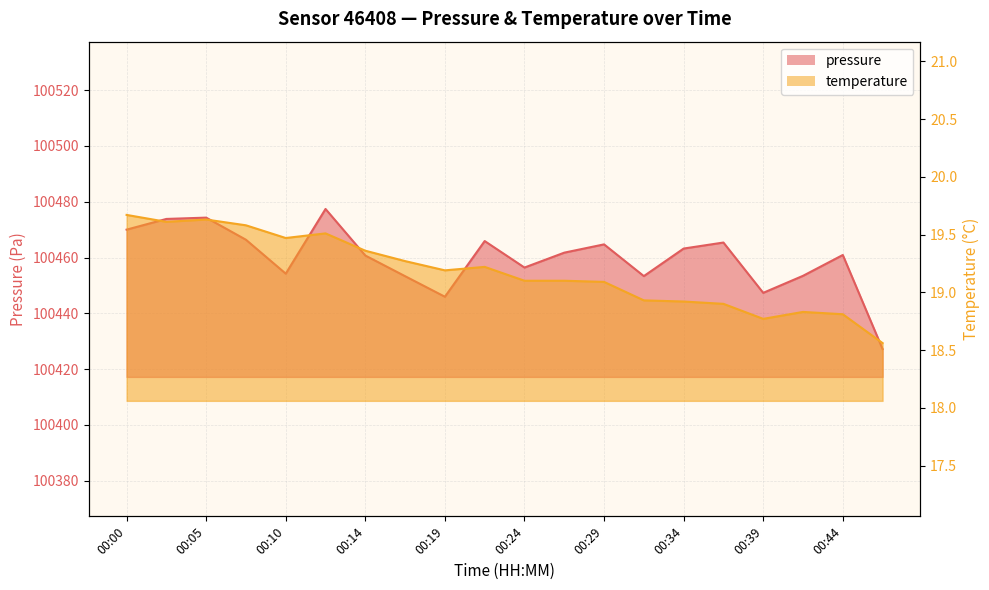

How many lines are shown in the chart?

2